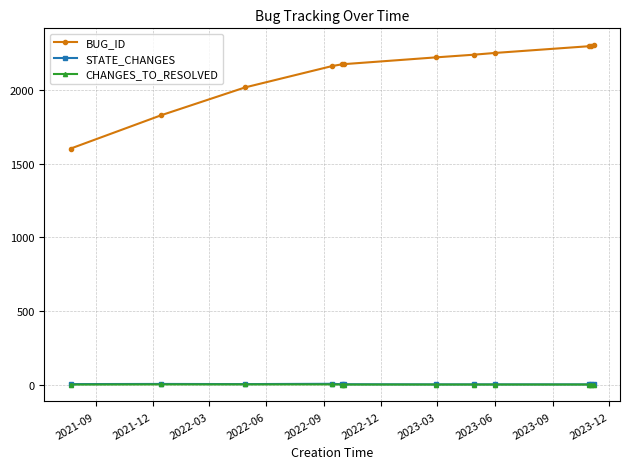

True or false: BUG_ID and CHANGES_TO_RESOLVED cross at least once.

False